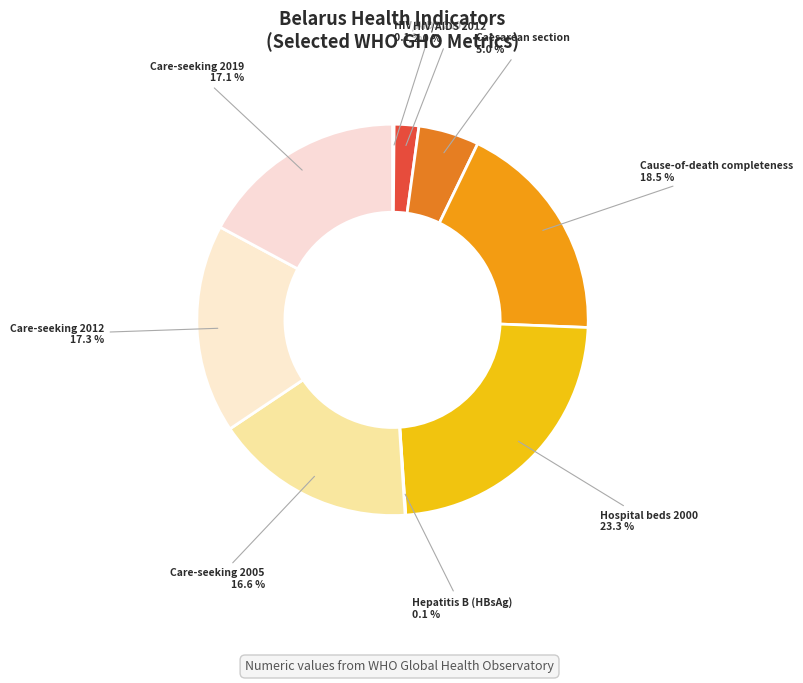

Between Hospital beds 2000 and HIV/AIDS 2012, which is larger?

Hospital beds 2000